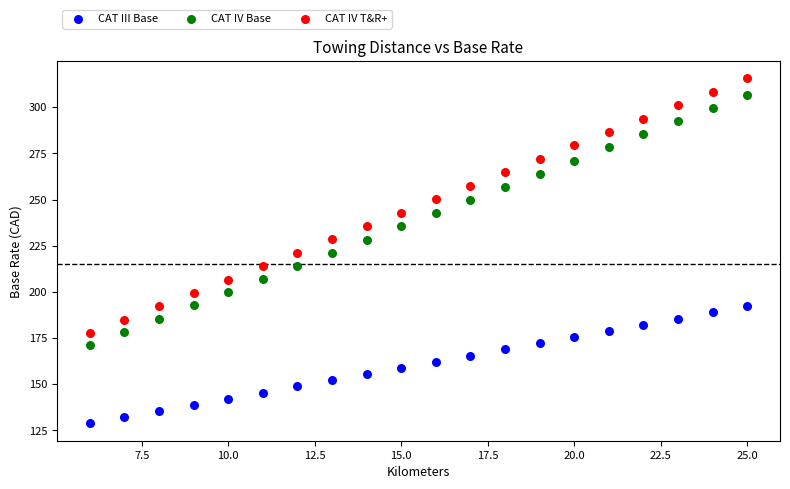

Which series contains the highest Y value?

CAT IV T&R+